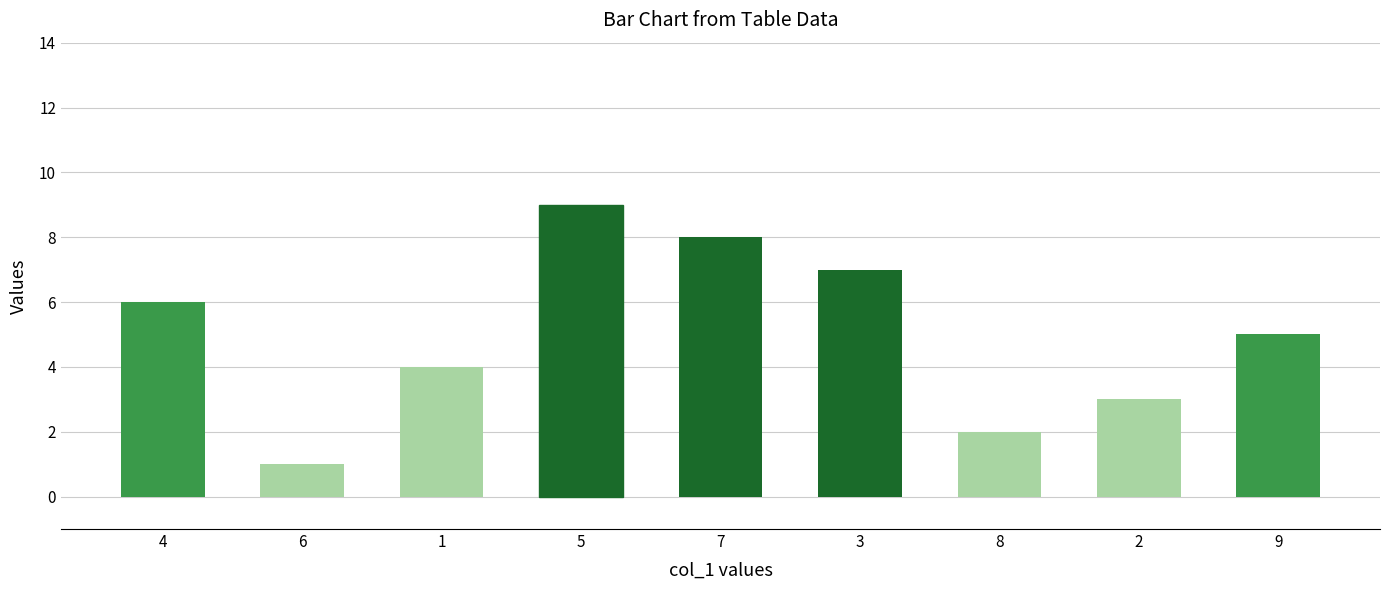

Reading left to right, list all the values displayed in this chart.

4=6	6=1	1=4	5=9	7=8	3=7	8=2	2=3	9=5